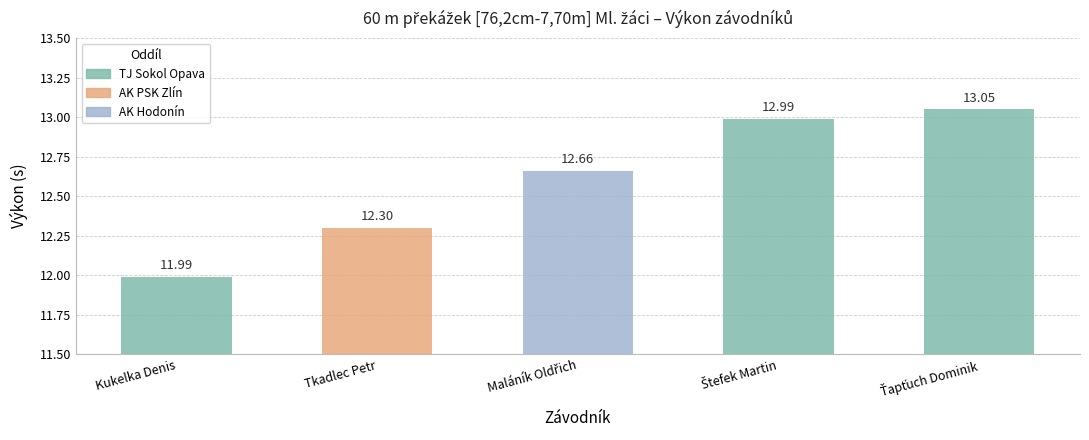

True or false: the data shows 21.4 at Kukelka Denis.

False